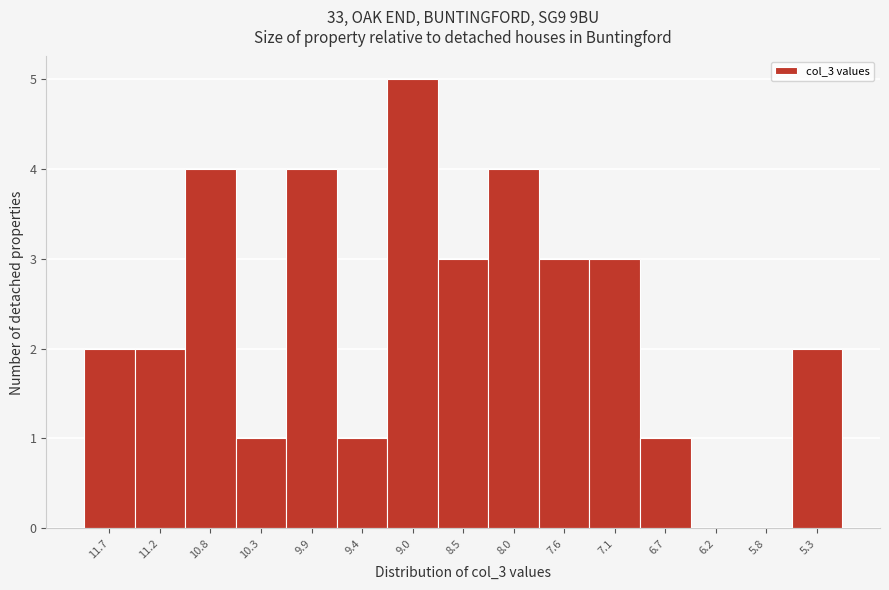

Reading left to right, extract all data points from this chart.

11.7=2	11.2=2	10.8=4	10.3=1	9.9=4	9.4=1	9.0=5	8.5=3	8.0=4	7.6=3	7.1=3	6.7=1	6.2=0	5.8=0	5.3=2